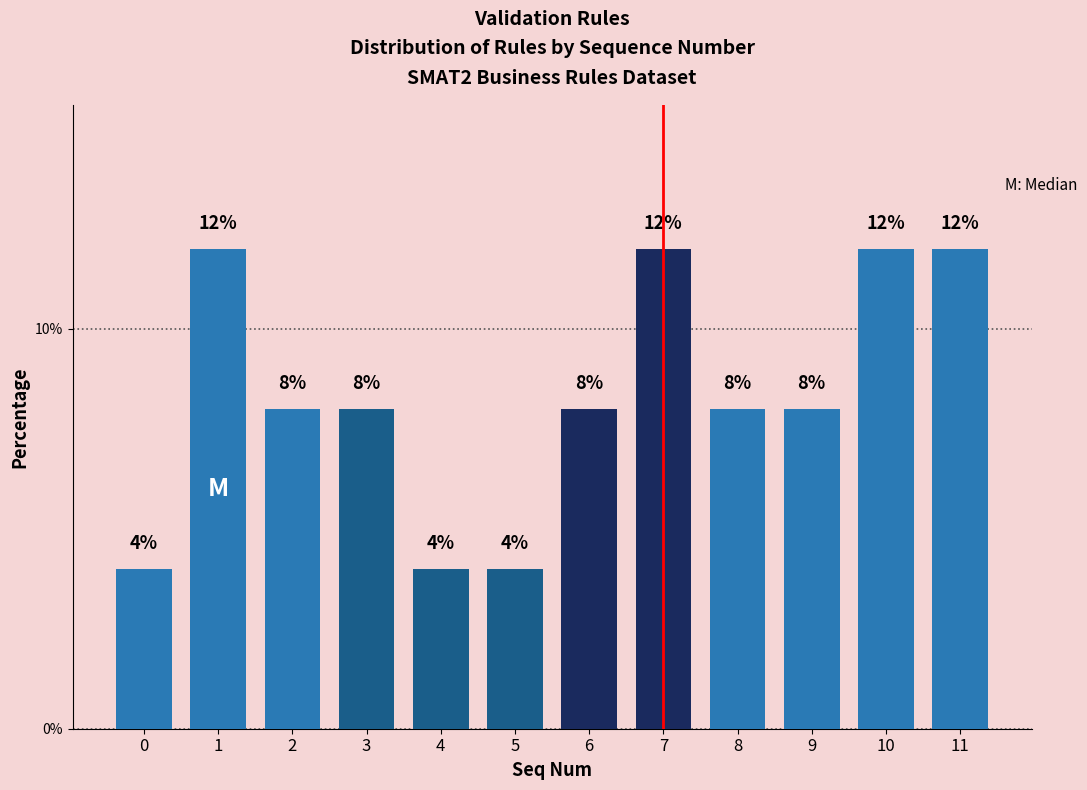

Reading left to right, extract all data points from this chart.

4	12	8	8	4	4	8	12	8	8	12	12